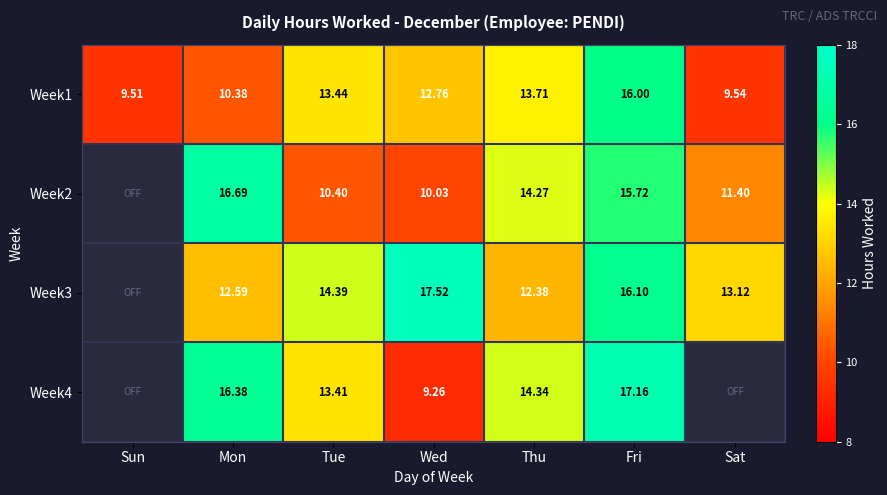

At which label is Week1 closest to 12?

Wed